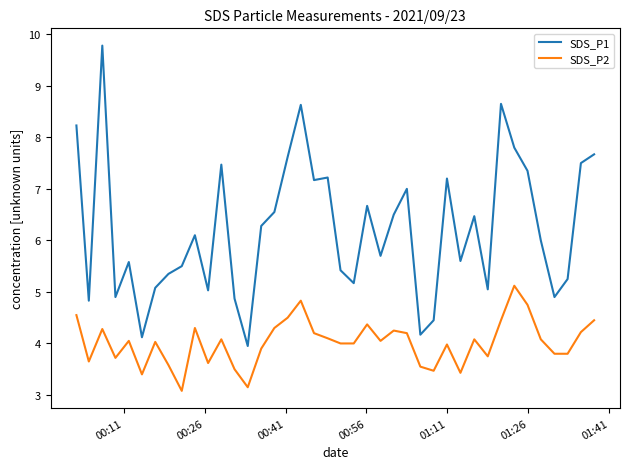

Count the number of categories in the chart.

40